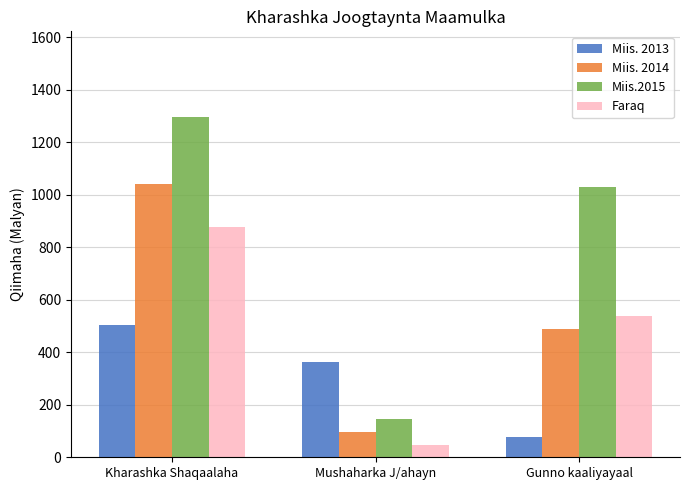

Reading right to left, list all the values displayed in this chart.

Miis. 2013: 75.6	361.7	504.7
Miis. 2014: 488.4	97.2	1041.8
Miis.2015: 1027.8	145.8	1297.7
Faraq: 539.4	48.6	877.8